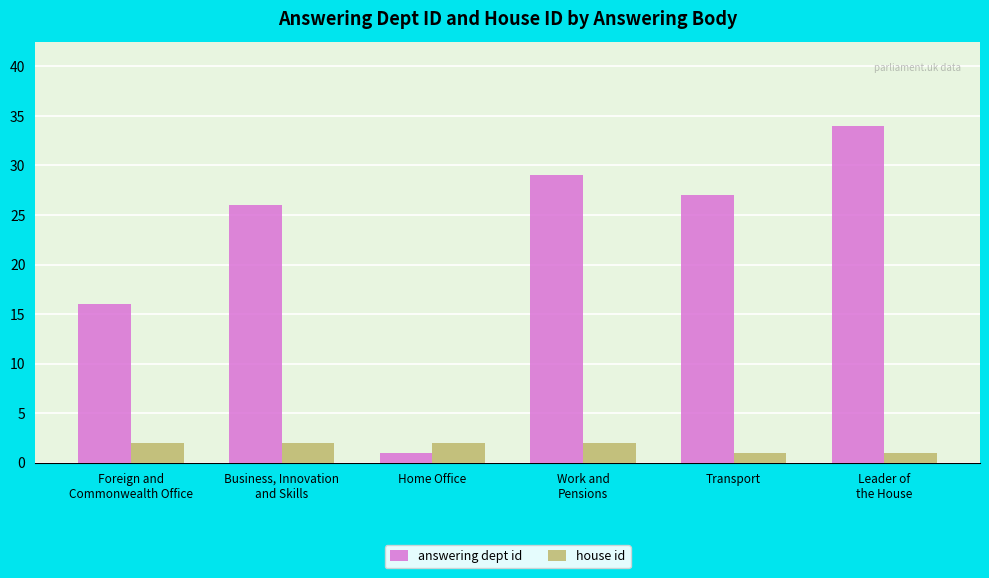

What is the lowest value of the answering dept id series?

1